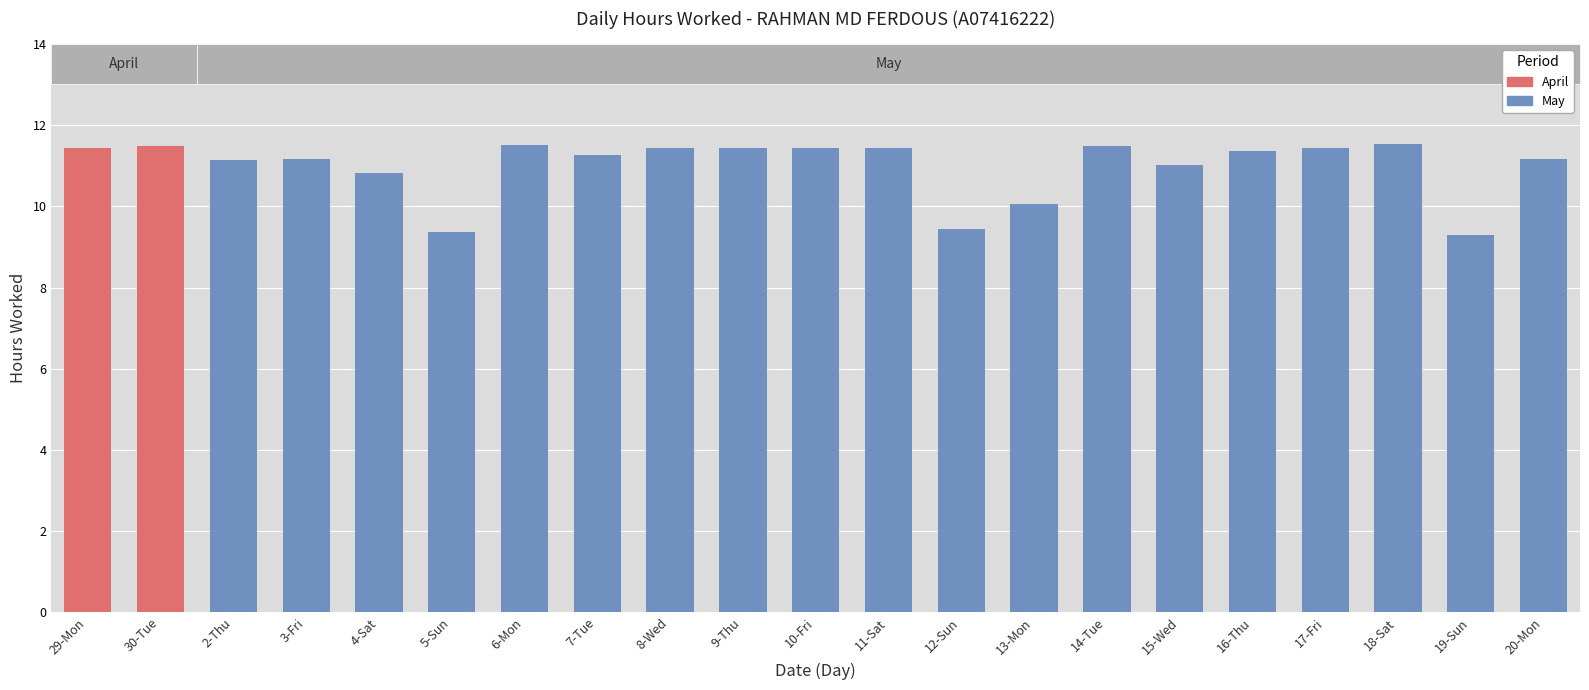

What is the difference between the values at 6-Mon and 9-Thu?

0.1